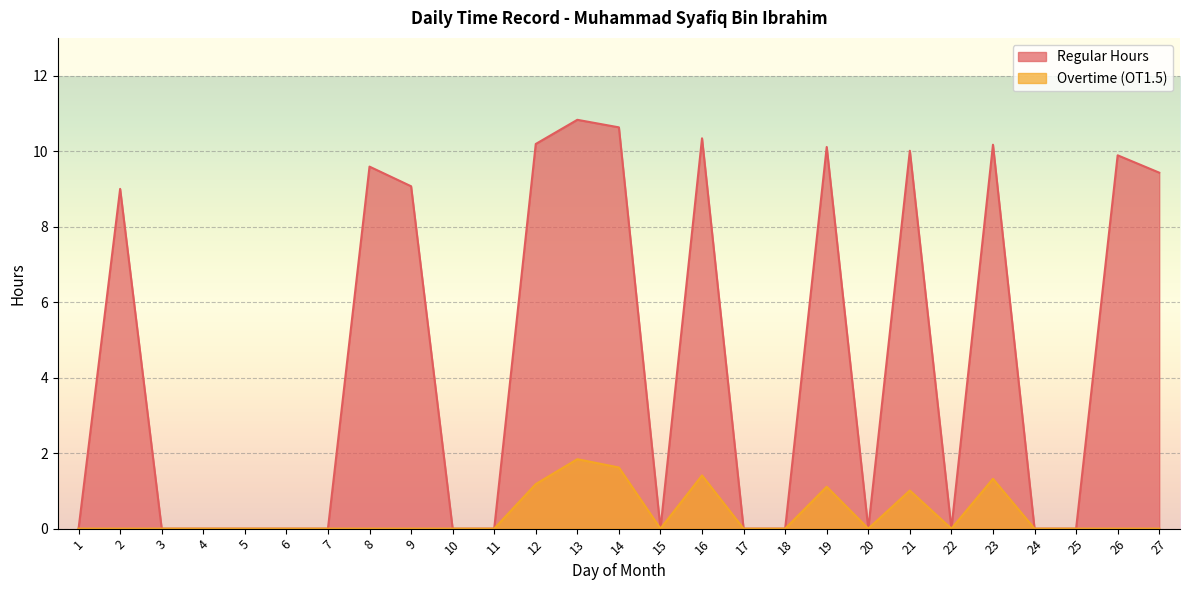

Is it true that Regular Hours equals 0.0 at 6?

True